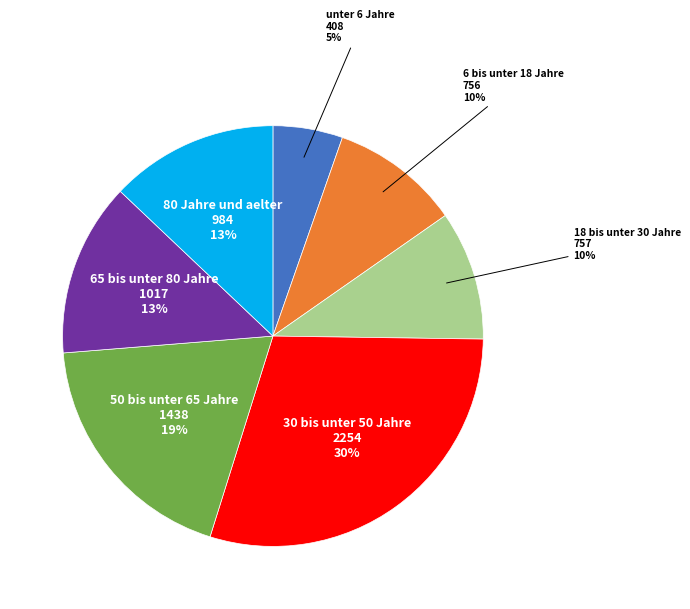

Does 18 bis unter 30 Jahre account for over 50% of the chart?

No